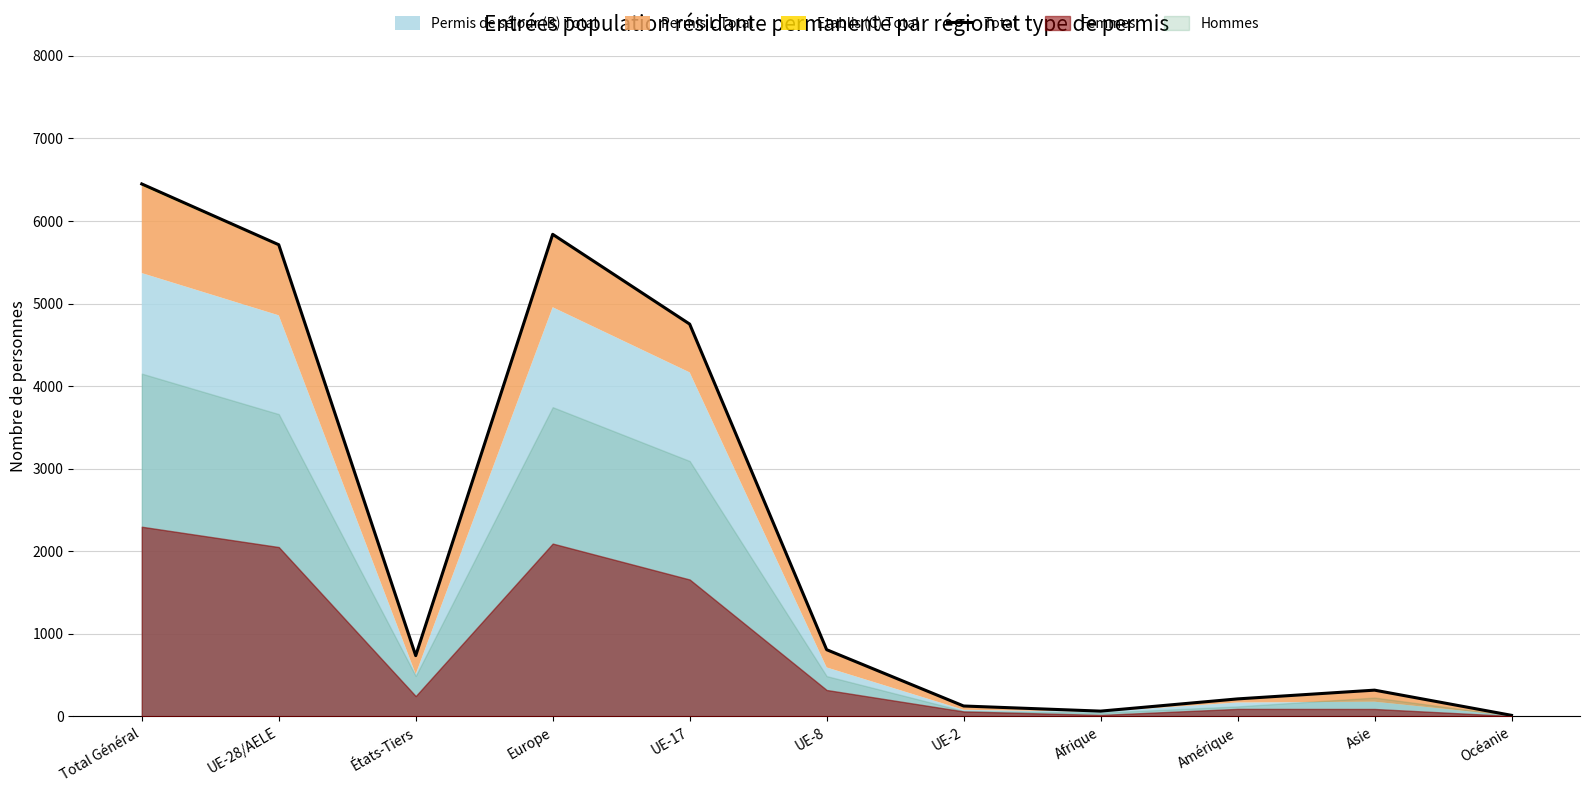

The value at Total Général is 6448. True or false?

True